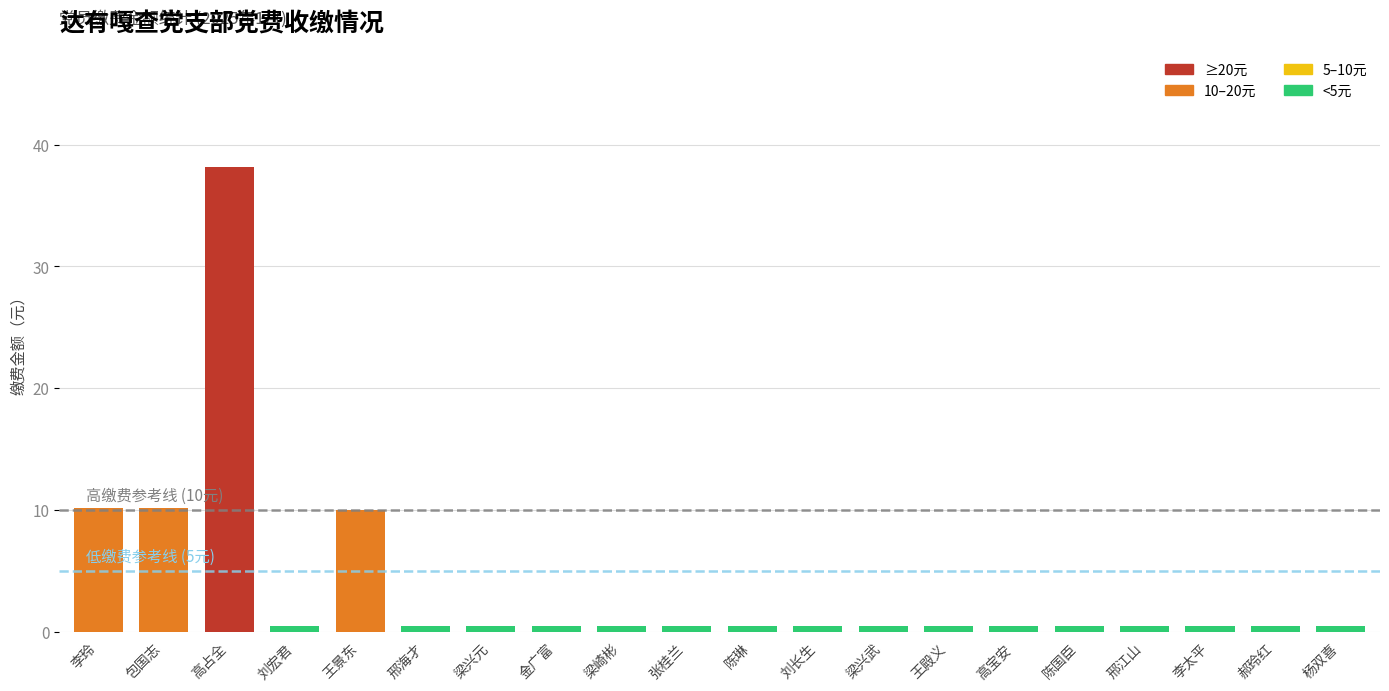

Reading left to right, transcribe all the data shown in this chart.

李玲=10.2	包国志=10.2	高占全=38.2	刘宏君=0.5	王景东=10.0	邢海才=0.5	梁兴元=0.5	金广富=0.5	梁崎彬=0.5	张桂兰=0.5	陈琳=0.5	刘长生=0.5	梁兴武=0.5	王殿义=0.5	高宝安=0.5	陈国臣=0.5	邢江山=0.5	李太平=0.5	郝玲红=0.5	杨双喜=0.5